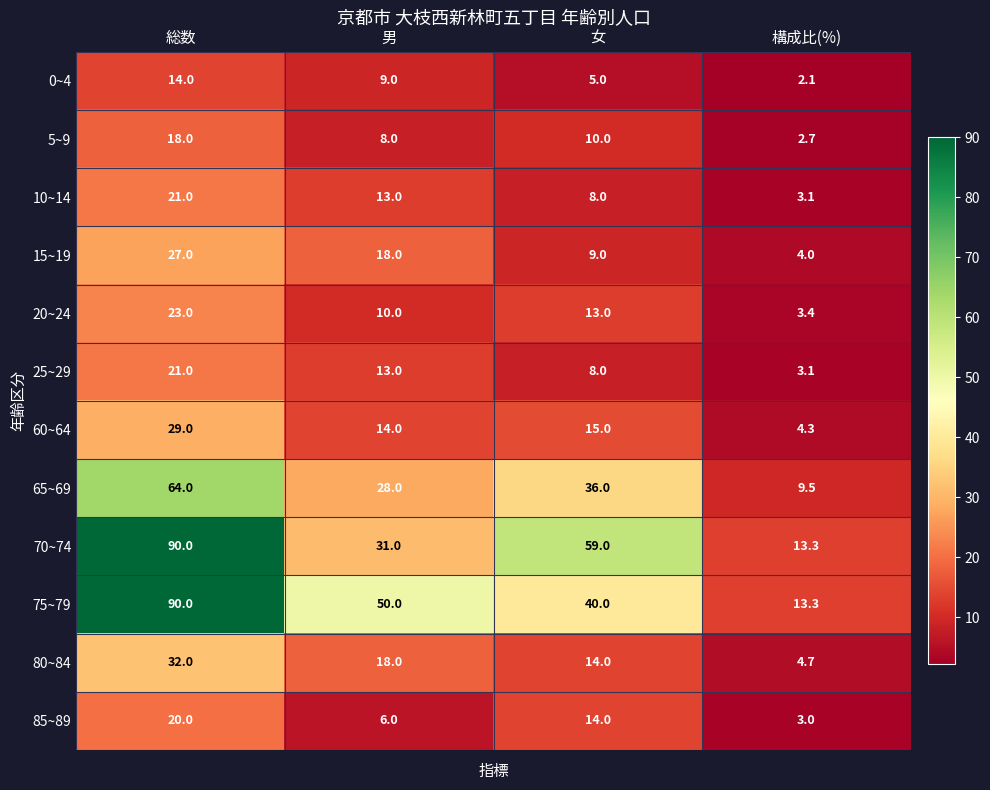

True or false: 60~64 has a value of 15.0 at 女.

True